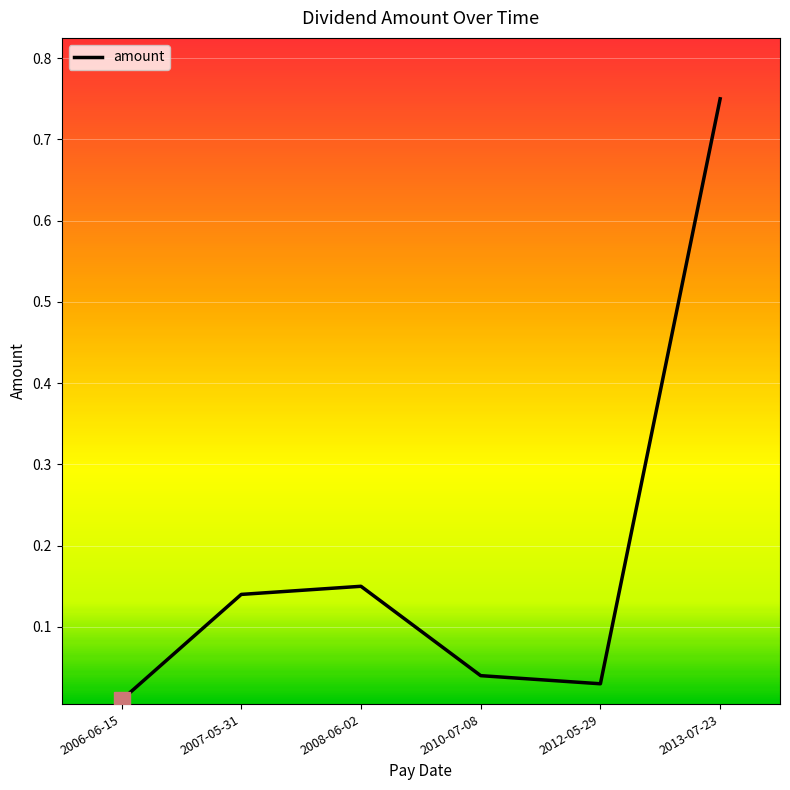

Is it true that the value at 2007-05-31 is 0.2?

False